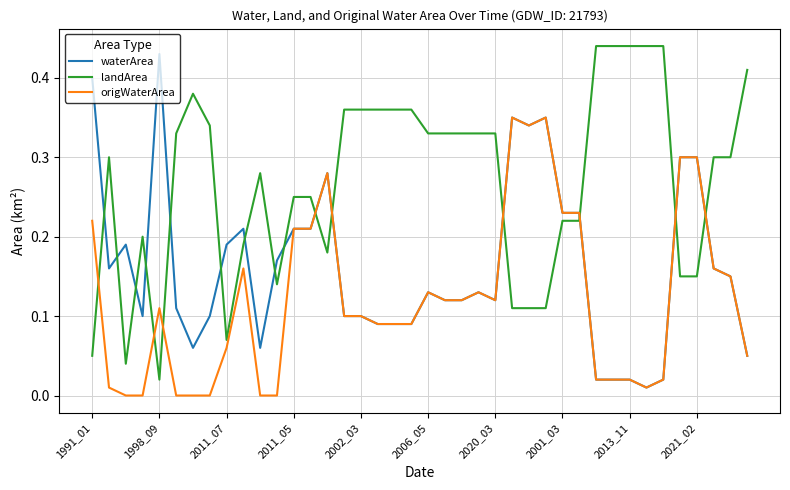

True or false: origWaterArea and landArea intersect in this chart.

True